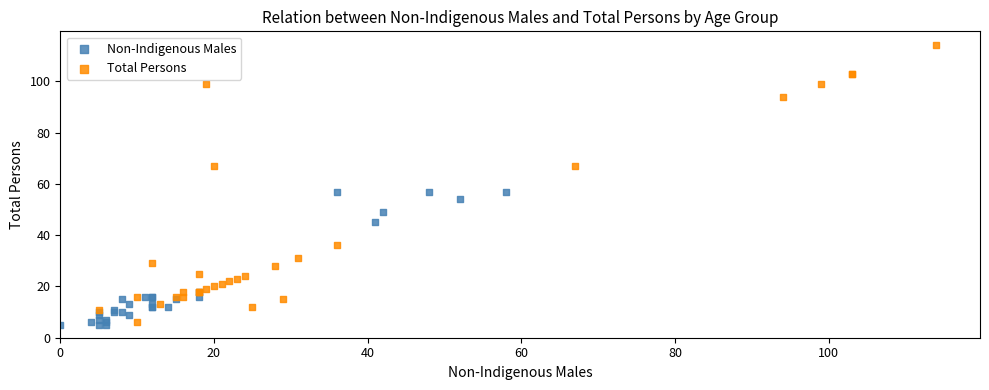

Which series reaches the maximum Y coordinate?

Total Persons